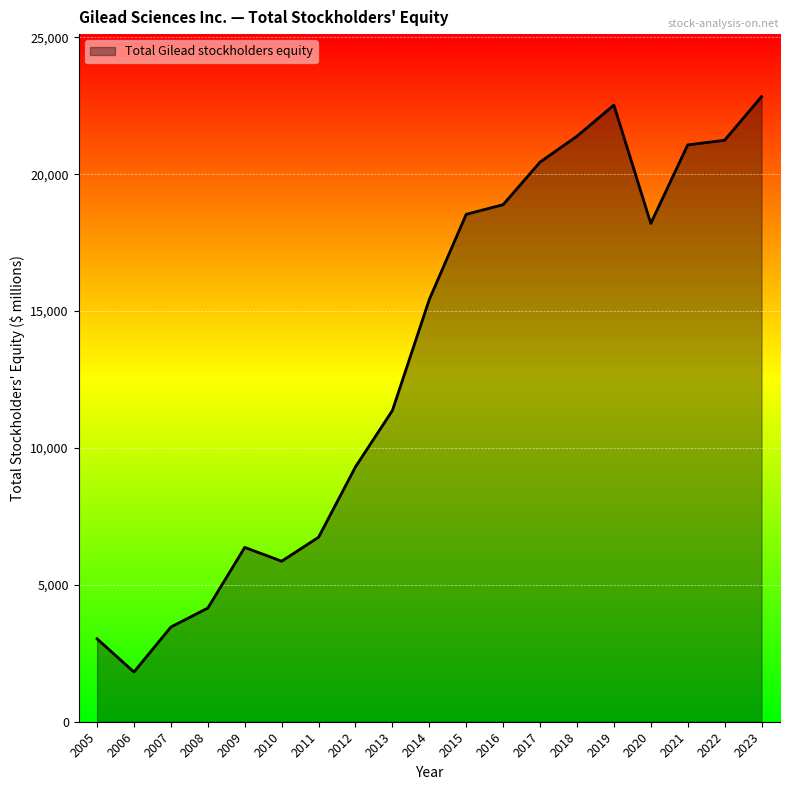

What is the difference between the maximum and minimum values?

21017